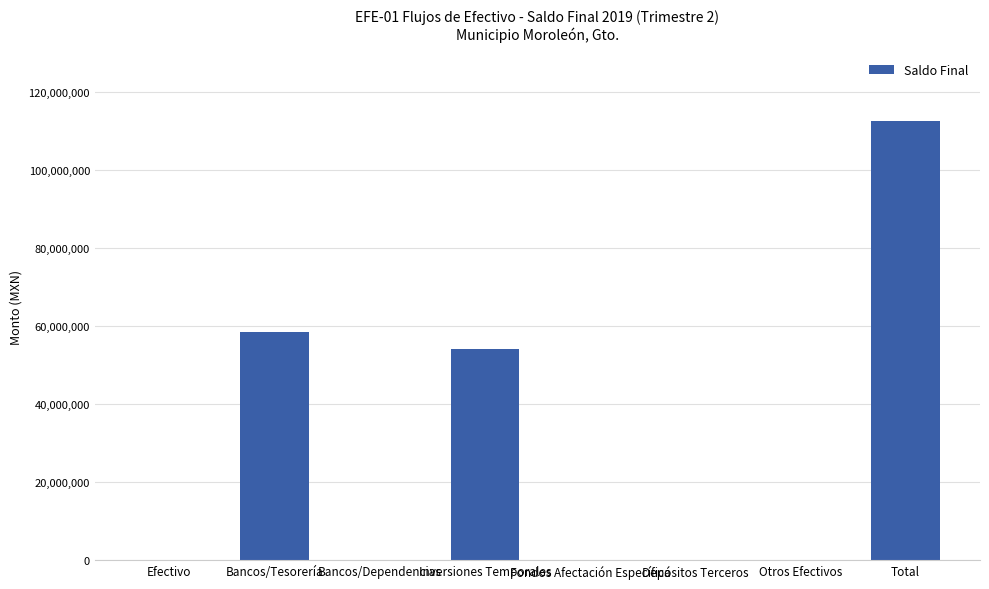

Which has a higher value, Depósitos Terceros or Total?

Total